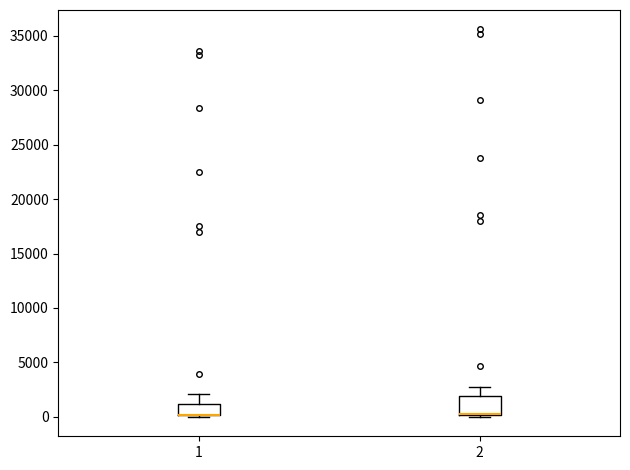

Comparing the boxes themselves (not the whiskers), which one is the tallest?

2